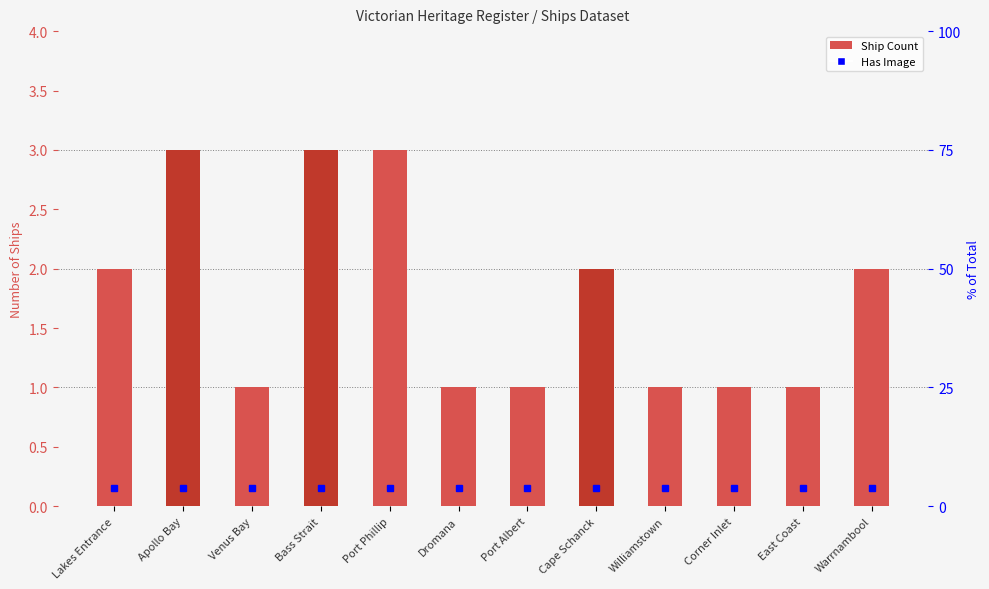

How many values are between 1 and 3?

12